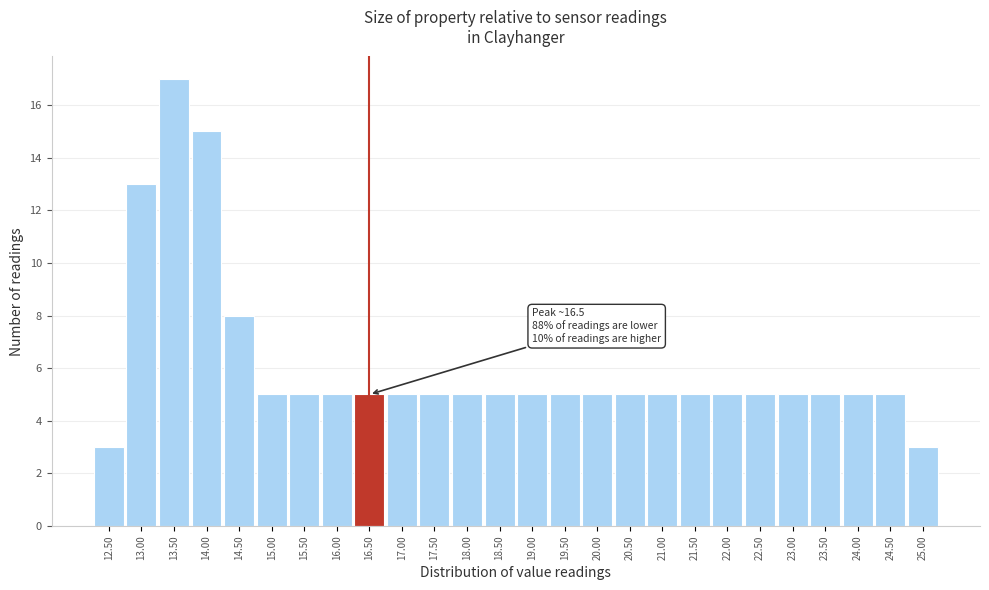

Which range on the x-axis has the tallest bar?

13.25 to 13.75